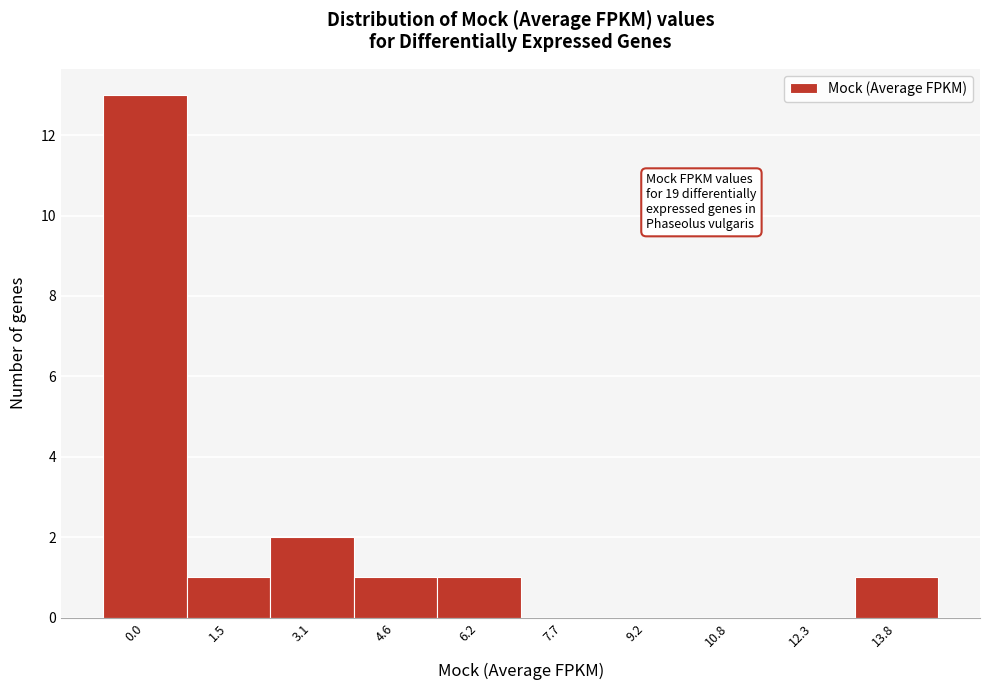

Reading right to left, what are all the values shown in this chart?

13.8=1	12.3=0	10.8=0	9.2=0	7.7=0	6.2=1	4.6=1	3.1=2	1.5=1	0.0=13